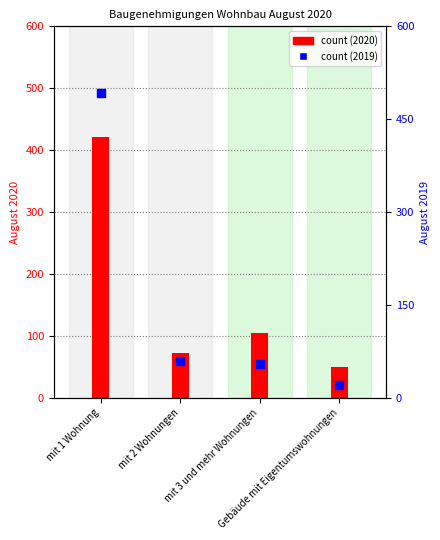

Which series has the widest spread of Y values?

August 2019